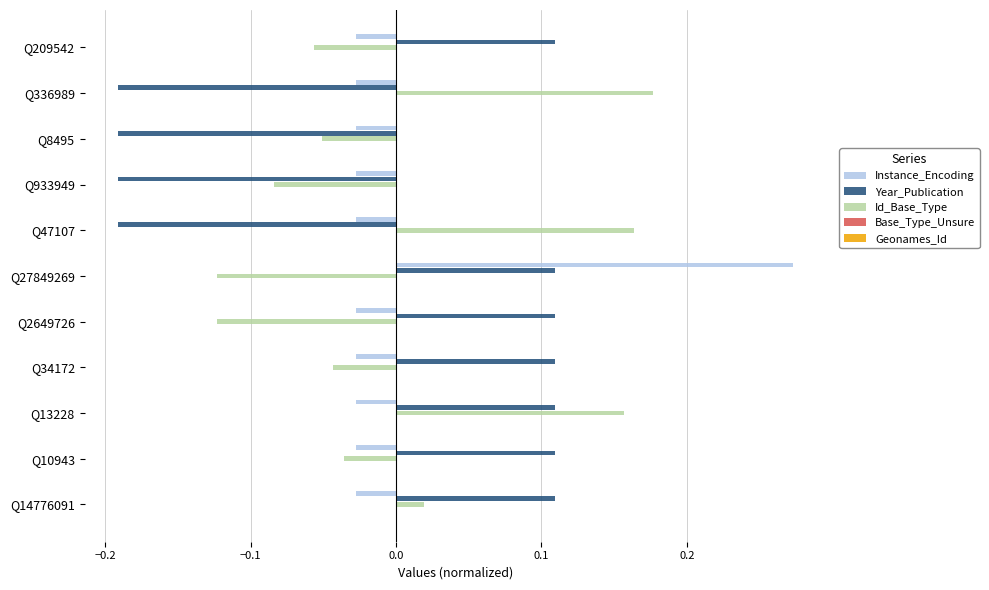

At how many categories does at least one series exceed 0?

9